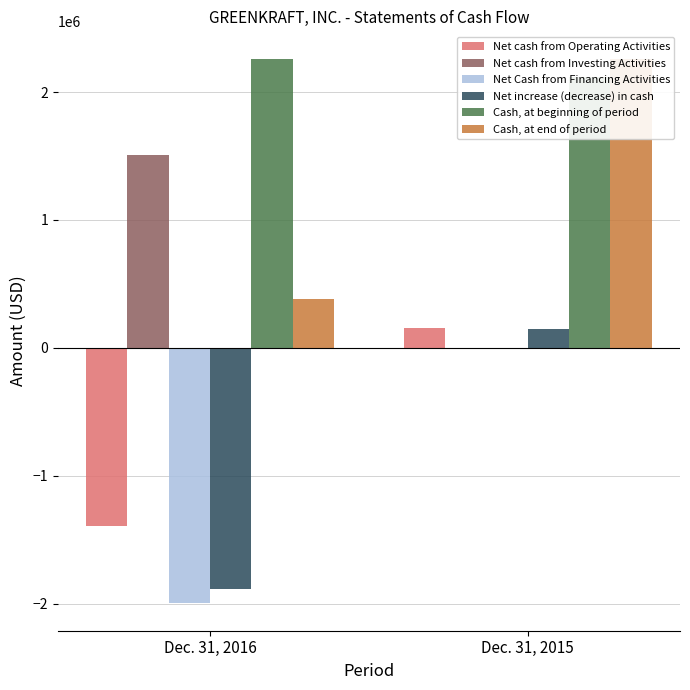

Count the Cash, at end of period values in the range 379078 to 2261648.

2